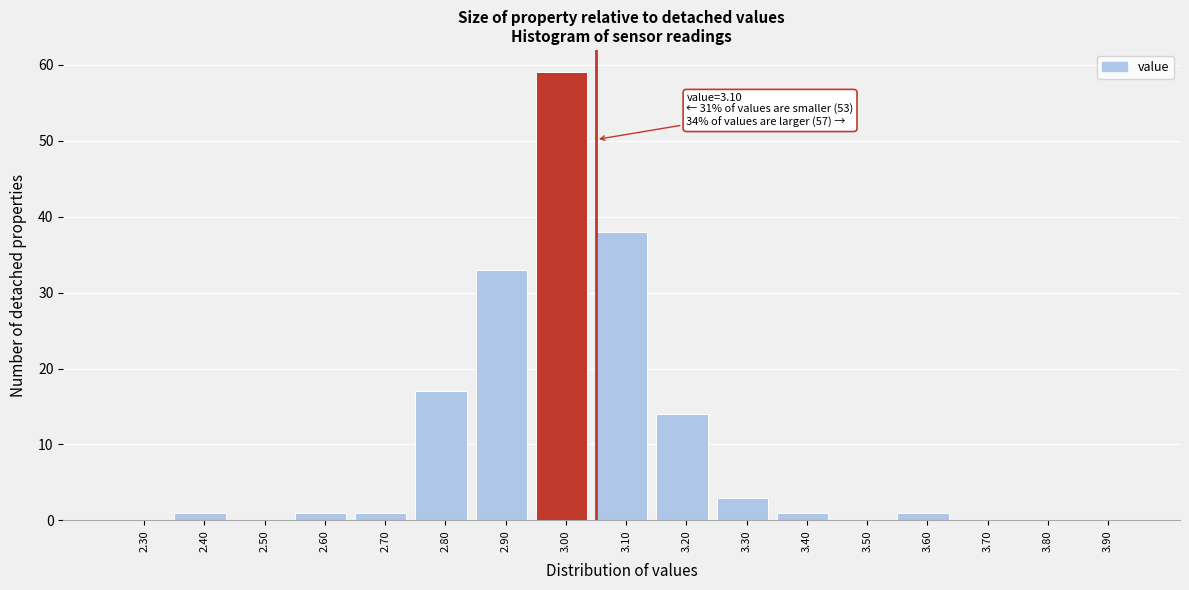

Reading left to right, transcribe all the data shown in this chart.

2.30=0	2.40=1	2.50=0	2.60=1	2.70=1	2.80=17	2.90=33	3.00=59	3.10=38	3.20=14	3.30=3	3.40=1	3.50=0	3.60=1	3.70=0	3.80=0	3.90=0